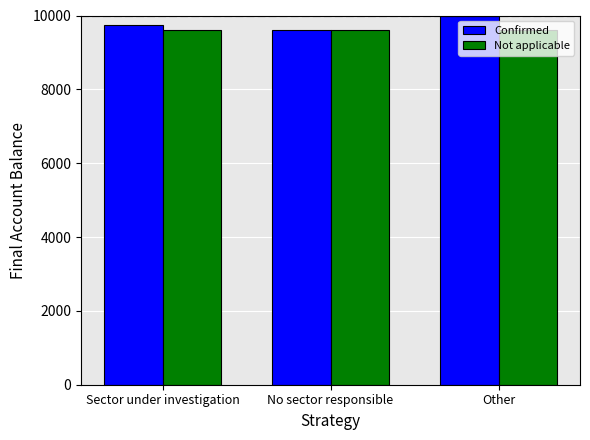

True or false: Confirmed has a value of 9734.3 at Sector under investigation.

True